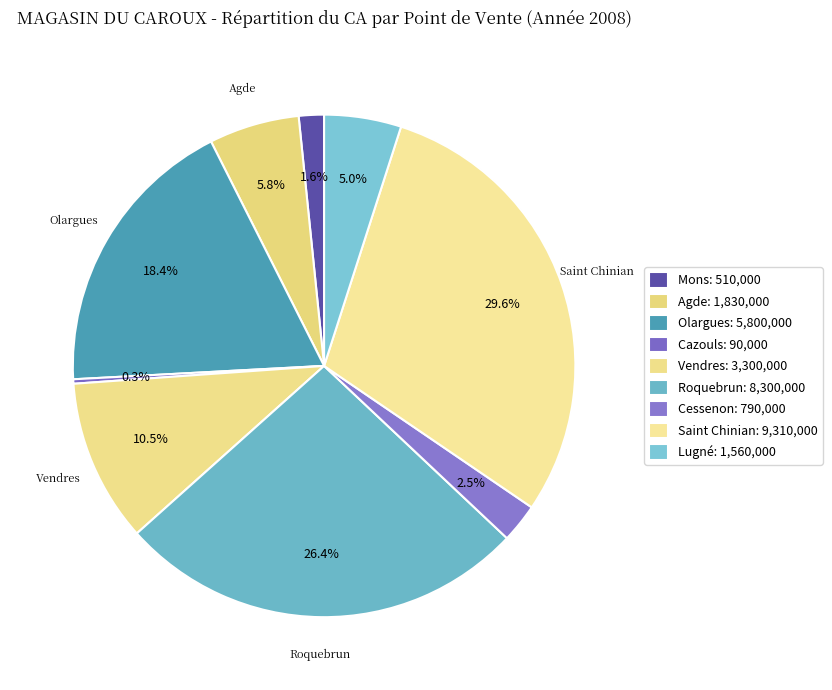

Does Cazouls account for over 50% of the chart?

No